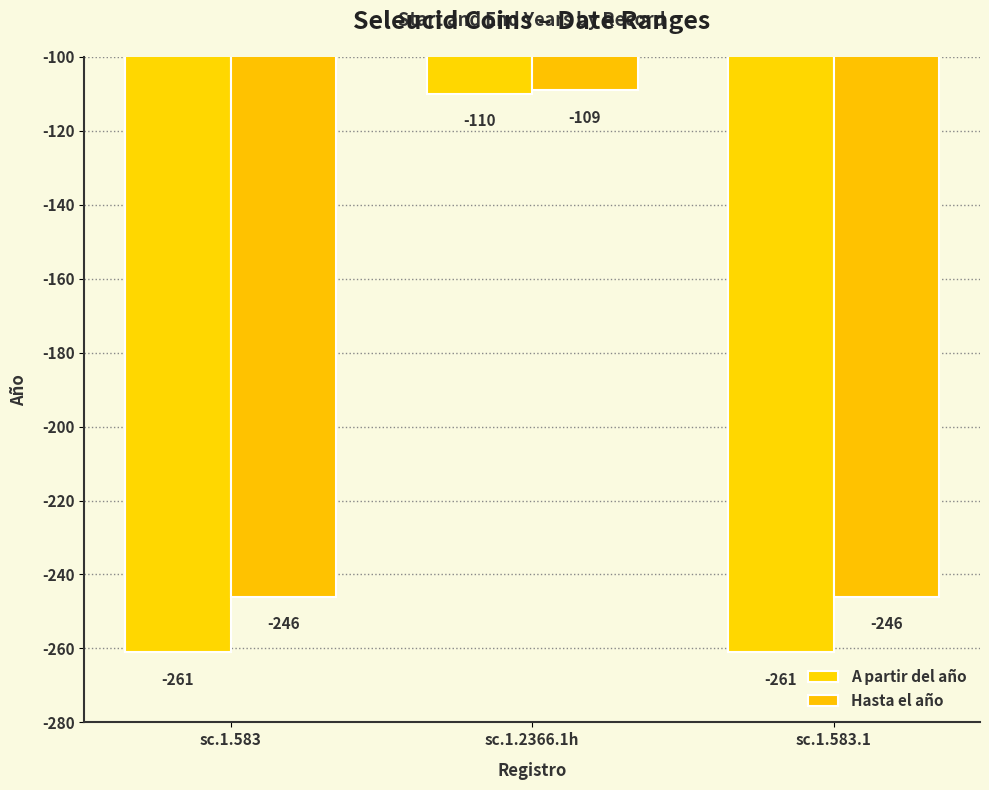

What is the spread (max minus min) of values at sc.1.583.1?

15